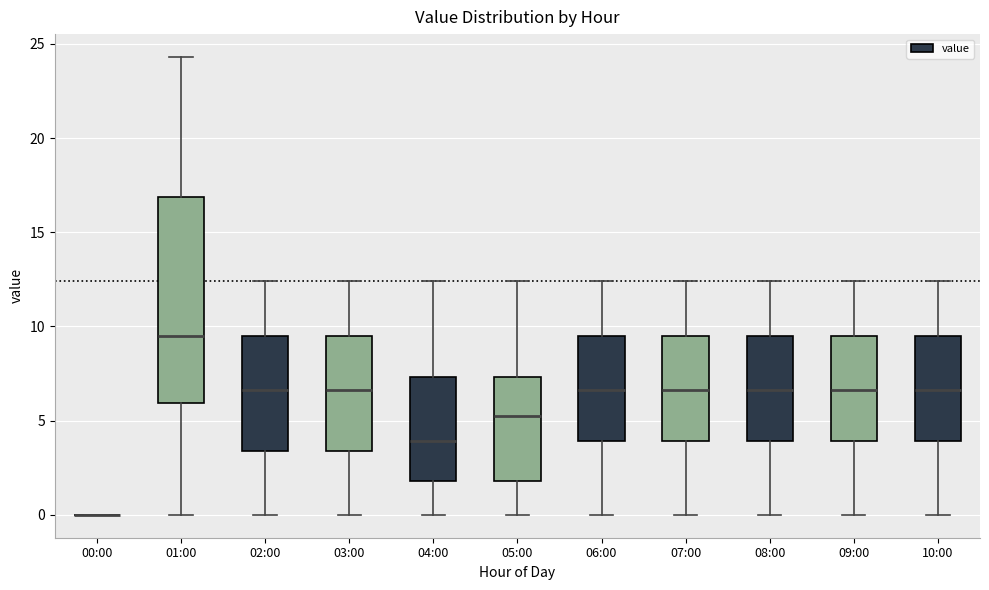

Comparing the boxes themselves (not the whiskers), which one is the tallest?

01:00